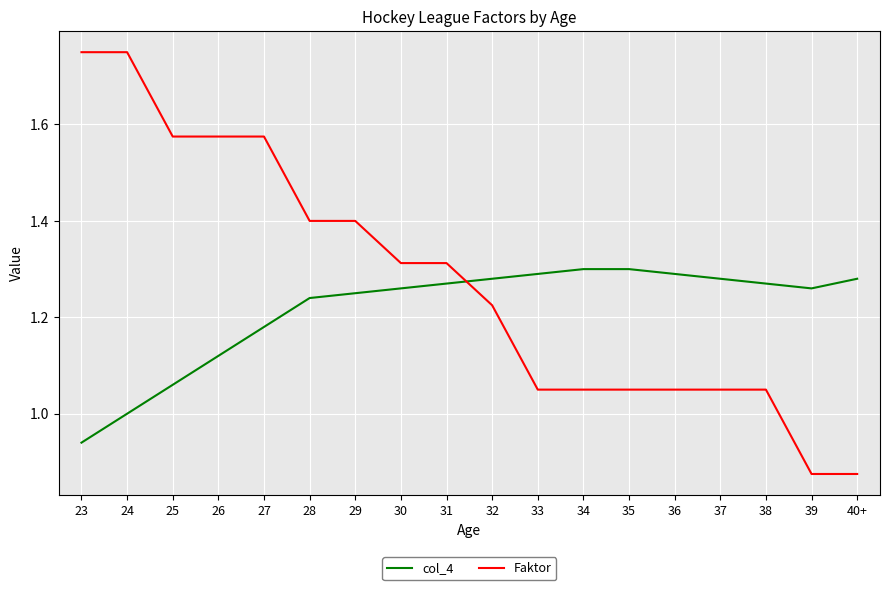

How many lines are shown in the chart?

2